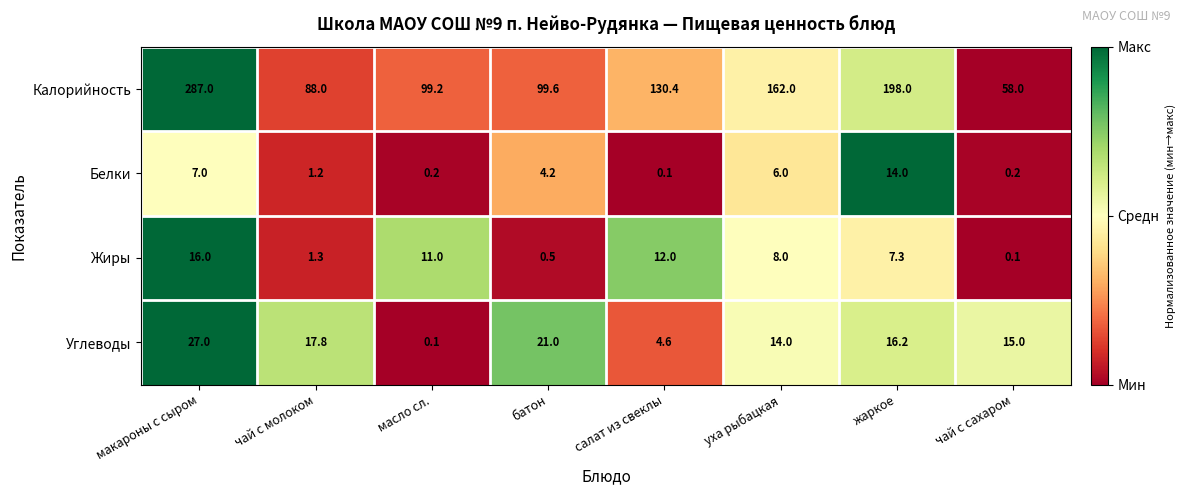

The Калорийность series shows 198.0 at жаркое. True or false?

True